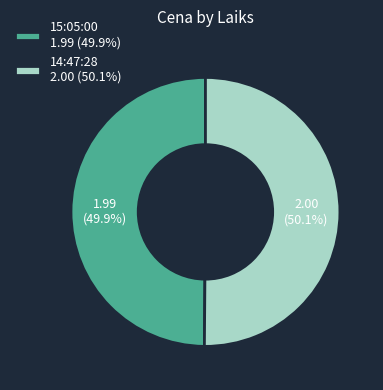

Count the number of slices in the pie.

2